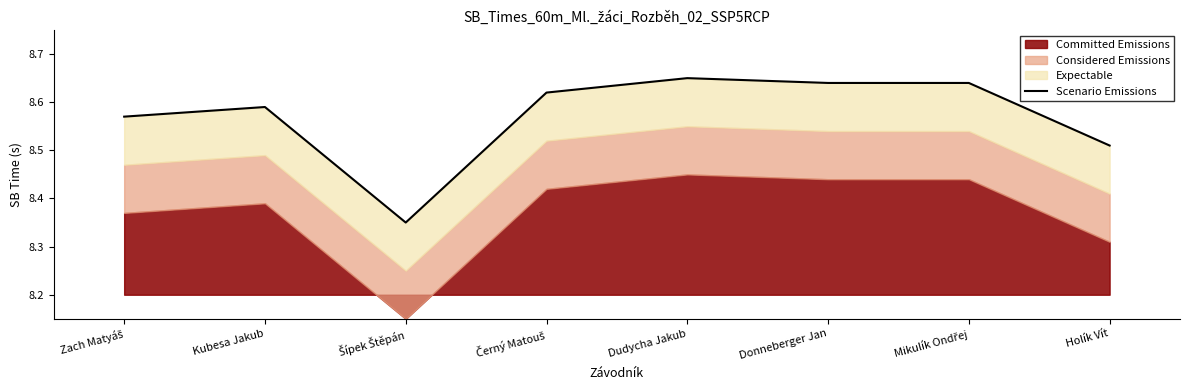

Reading left to right, extract all data points from this chart.

8.6	8.6	8.3	8.6	8.7	8.6	8.6	8.5